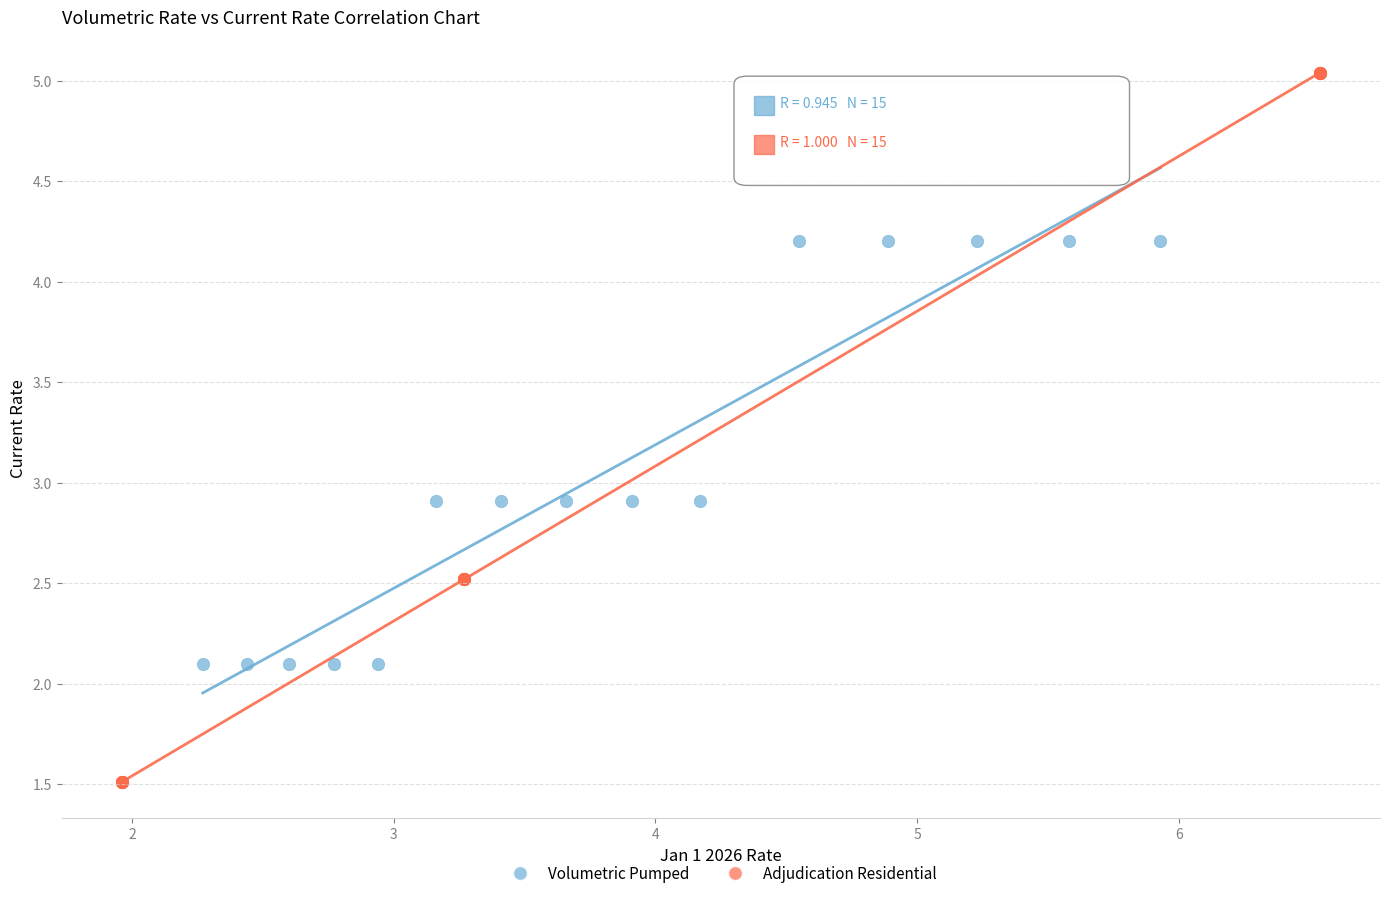

Which series has the largest Y range (max minus min)?

Adjudication Residential